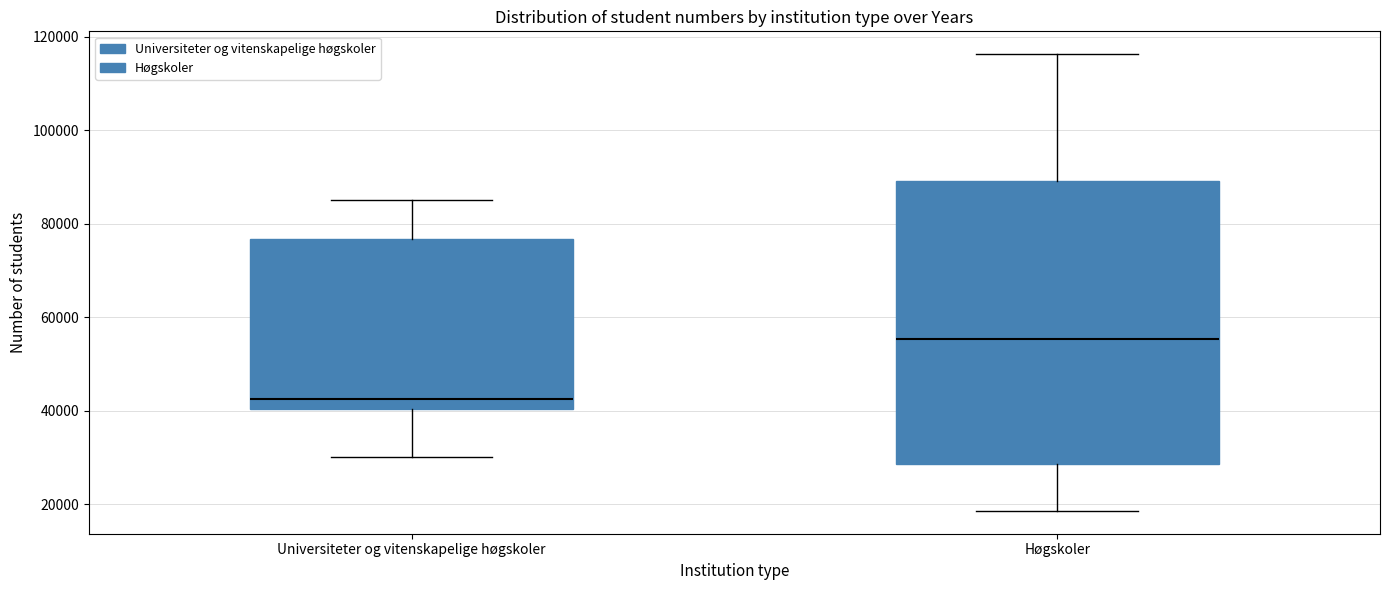

Which box's median line is the highest?

Høgskoler